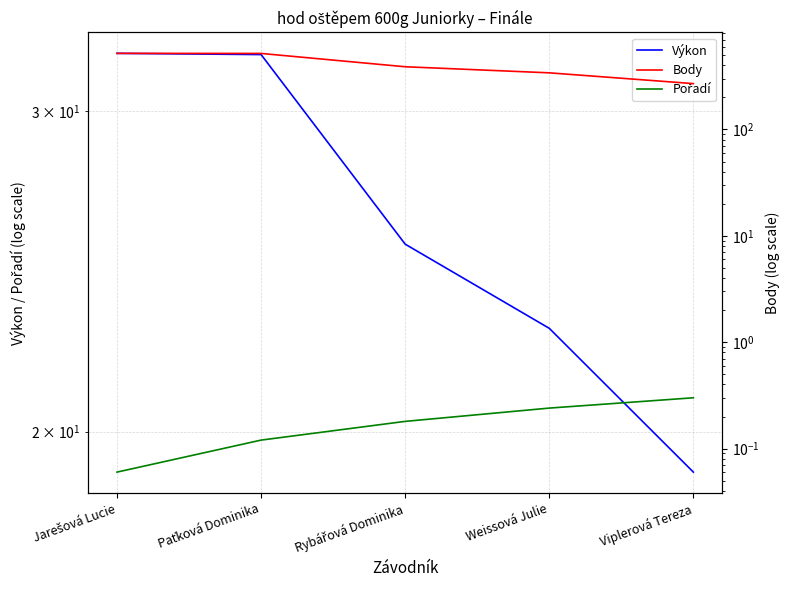

Does the chart have visible grid lines?

Yes